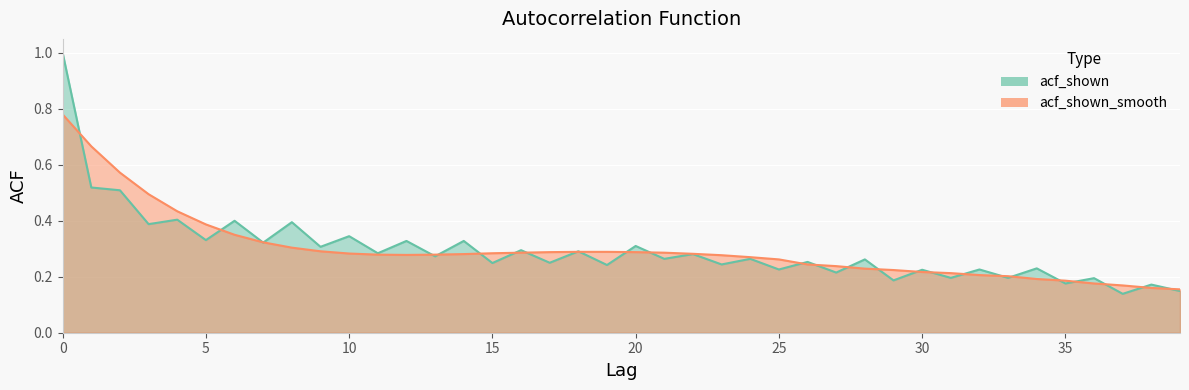

Which series changed the most between 10 and 34?

acf_shown